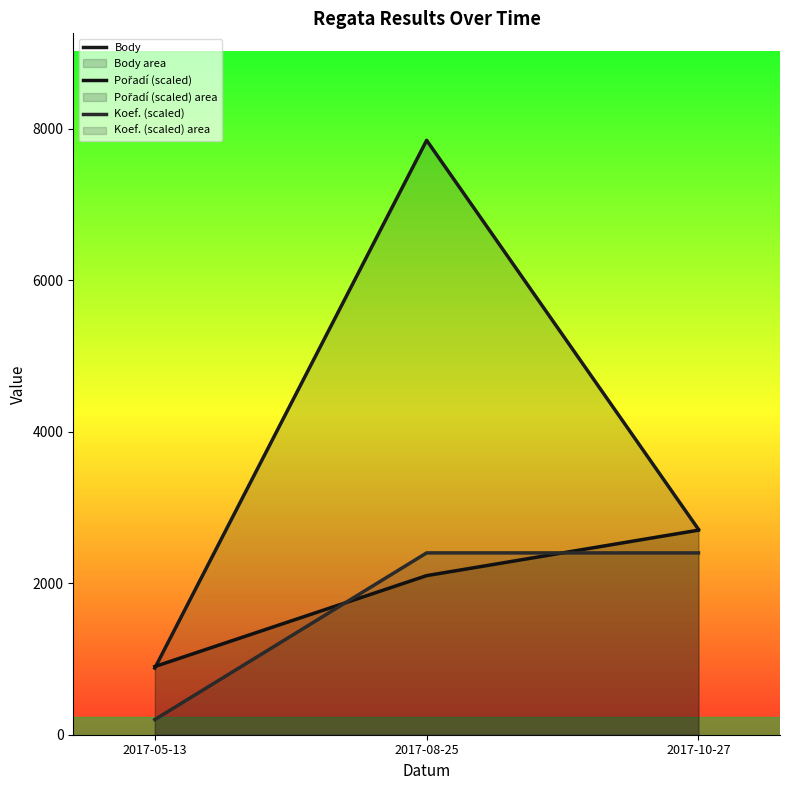

What is the label of the 3rd point from the right?

2017-05-13